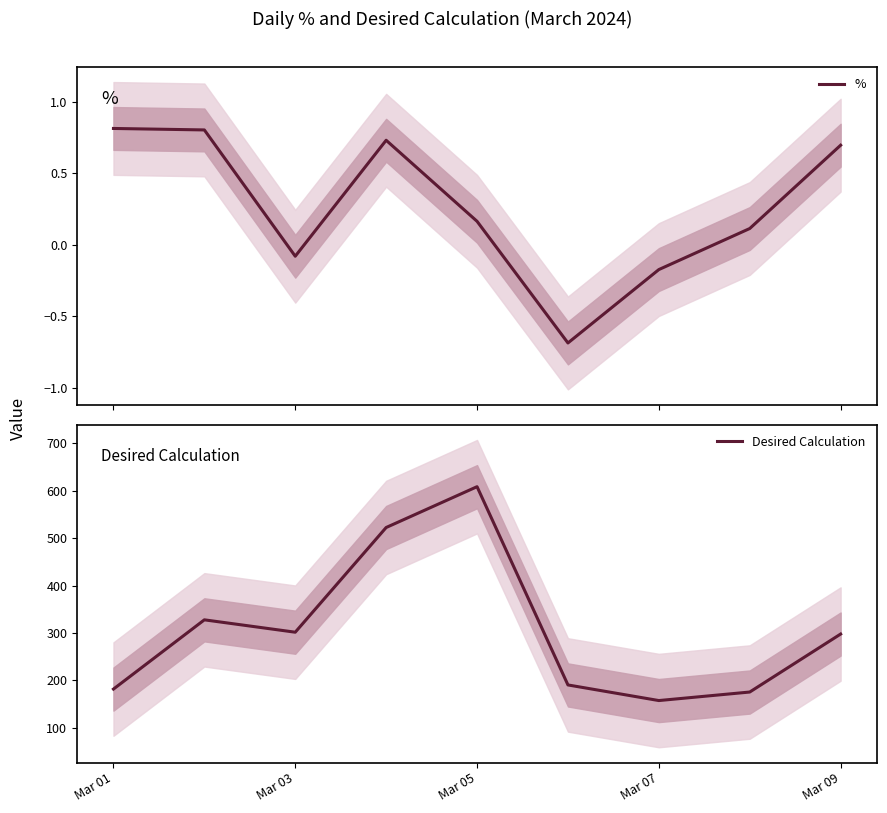

How many data points in Desired Calculation are above 297?

5